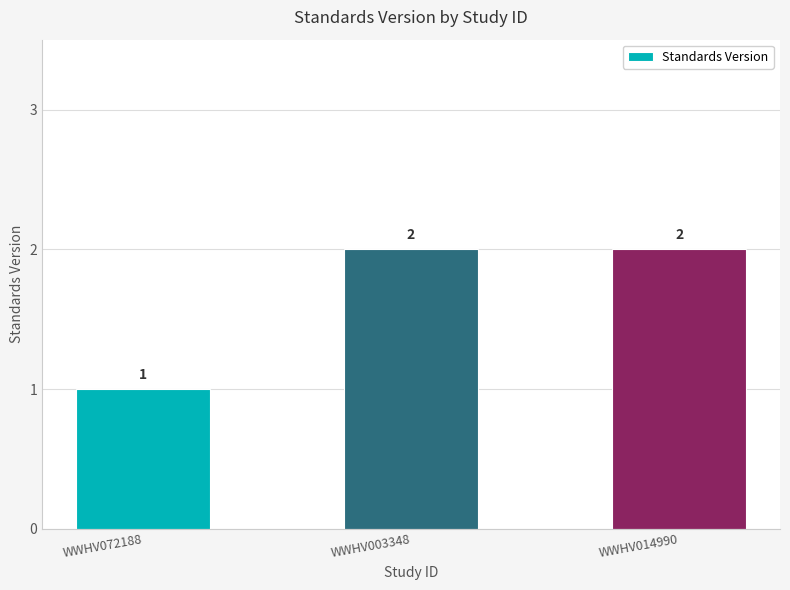

The value at WWHV072188 is 1. True or false?

True